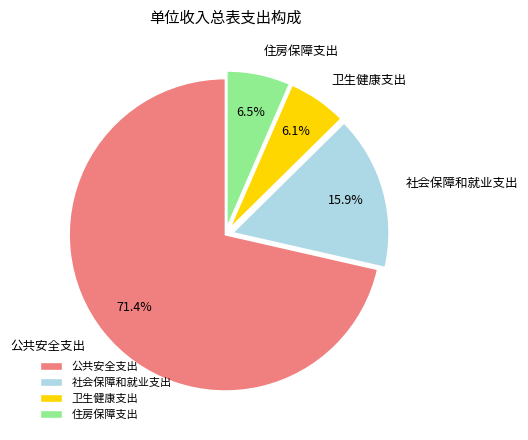

Count the number of slices in the pie.

4